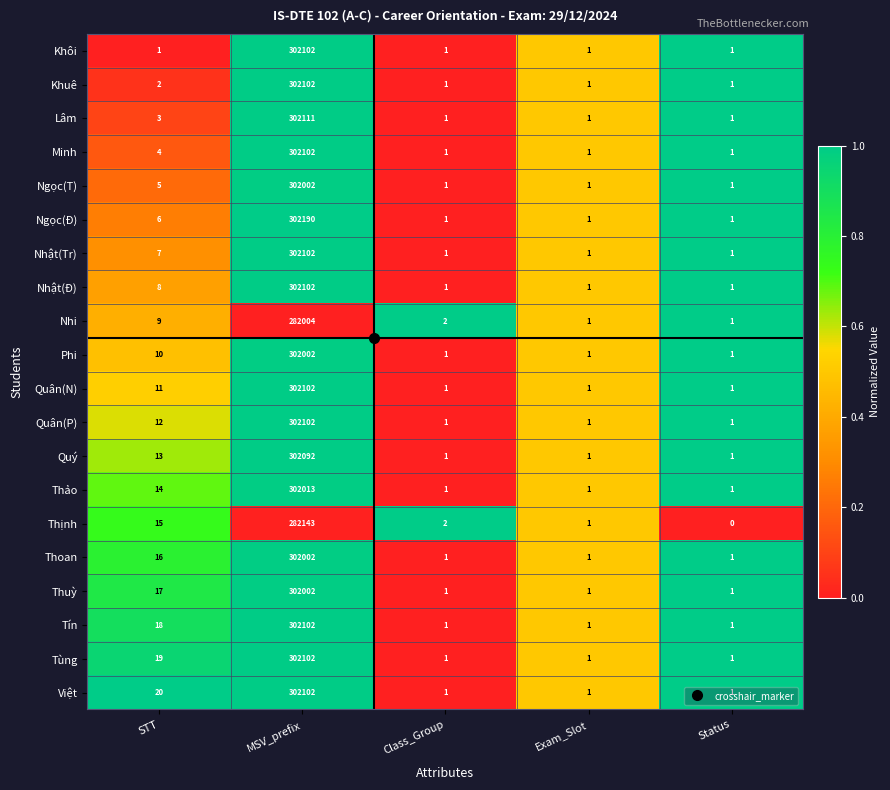

Between Class_Group and Status, which series saw the biggest shift?

Thịnh